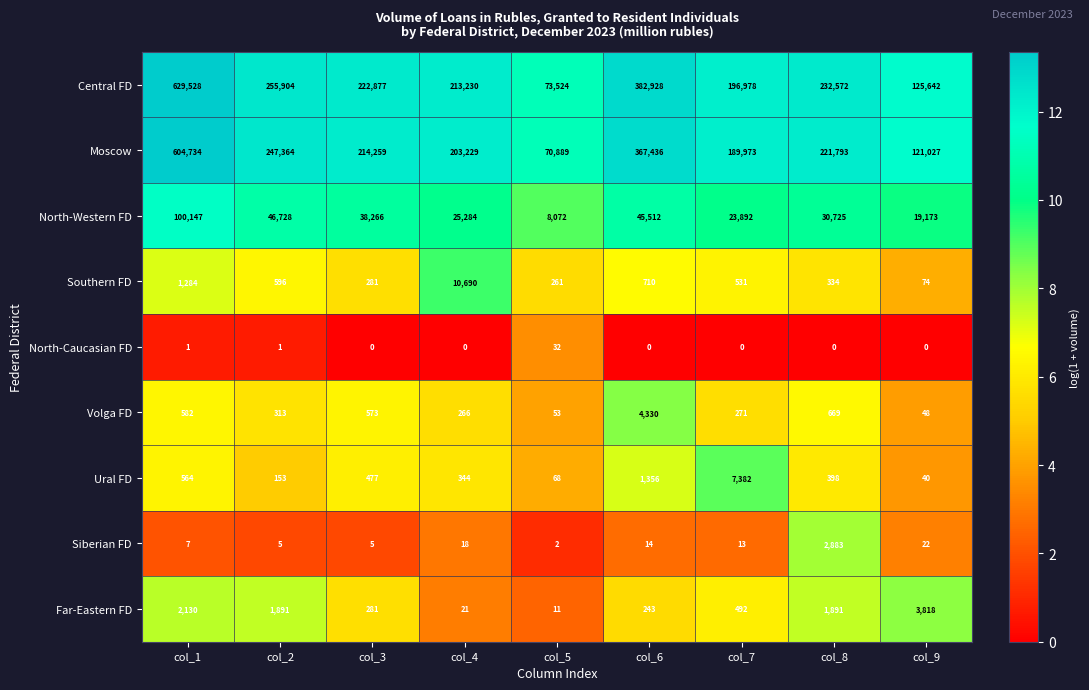

Which category has the highest value across all series?

col_1